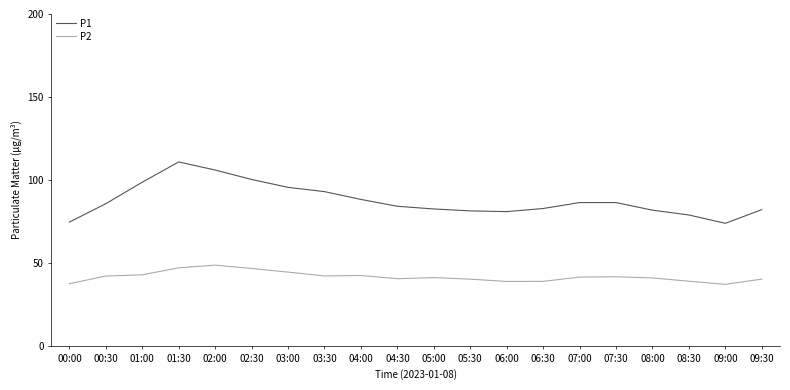

What value does the P2 series have at 00:30?

42.1